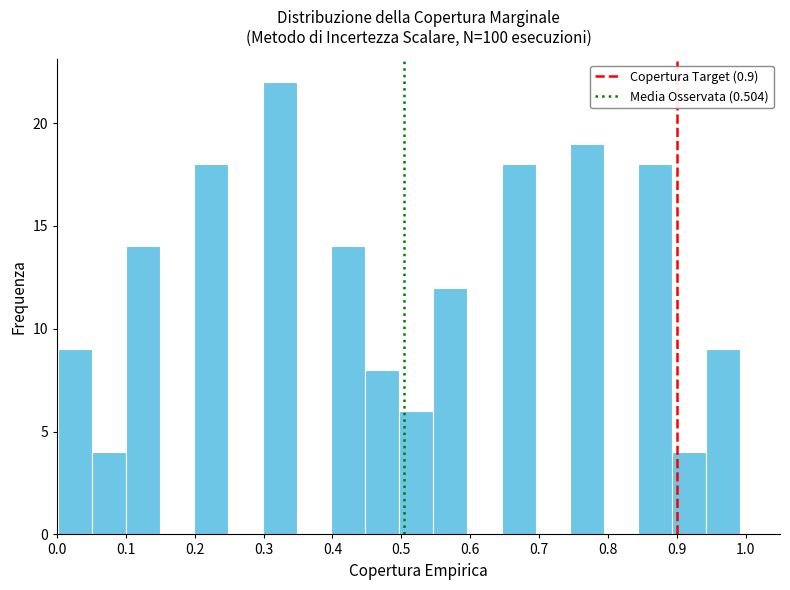

Over which range of the x-axis is the bar tallest?

0.30 to 0.35